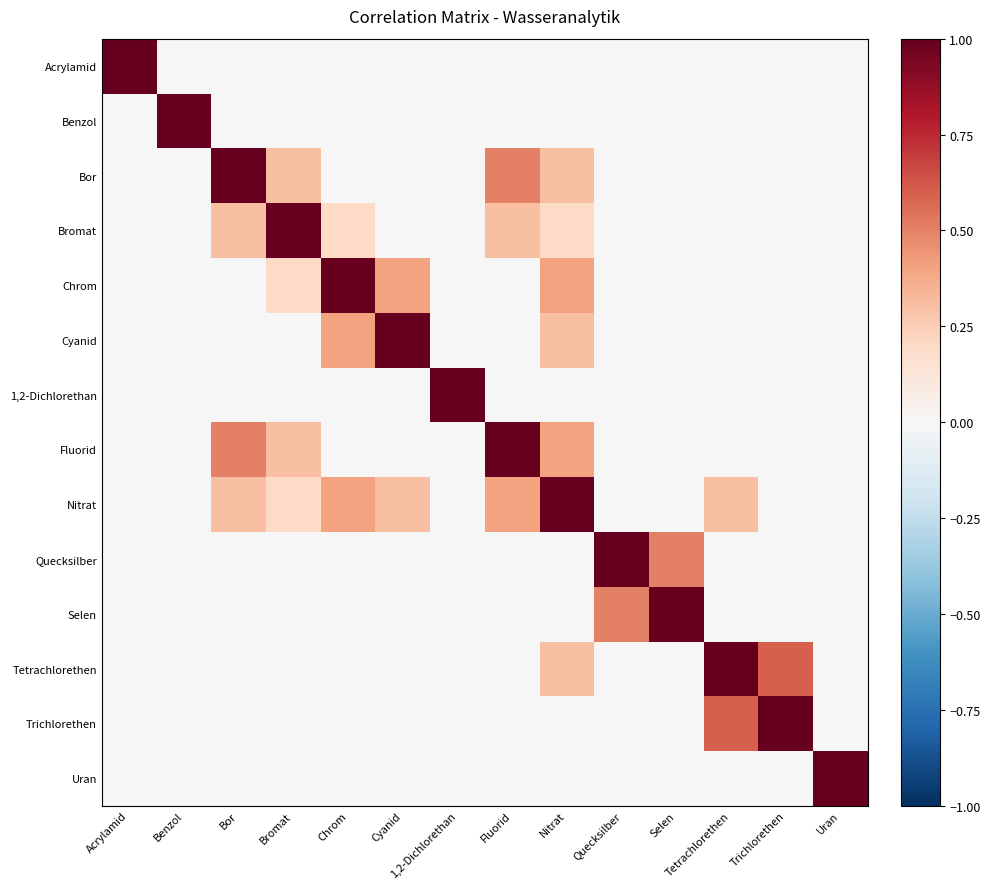

Rank the series at Acrylamid from lowest to highest value.

Benzol, Bor, Bromat, Chrom, Cyanid, 1,2-Dichlorethan, Fluorid, Nitrat, Quecksilber, Selen, Tetrachlorethen, Trichlorethen, Uran, Acrylamid